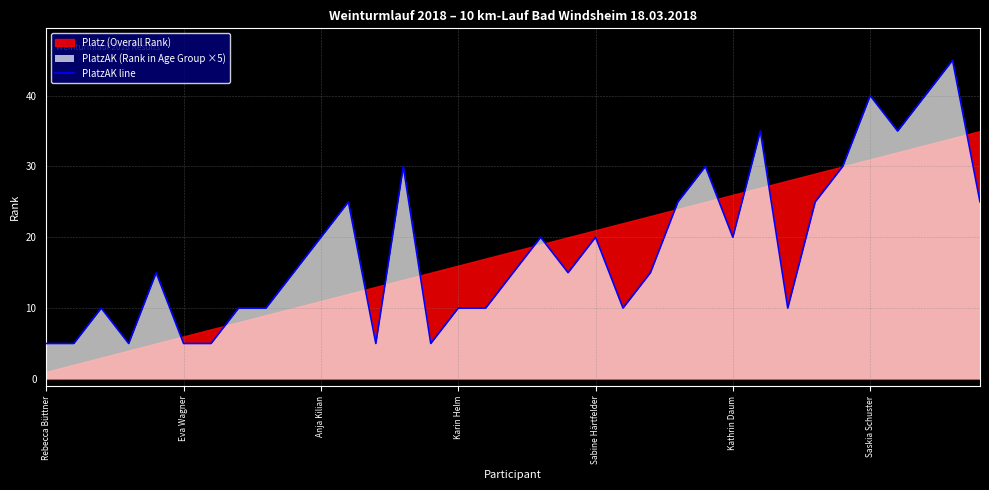

What position from the right is 7?

28